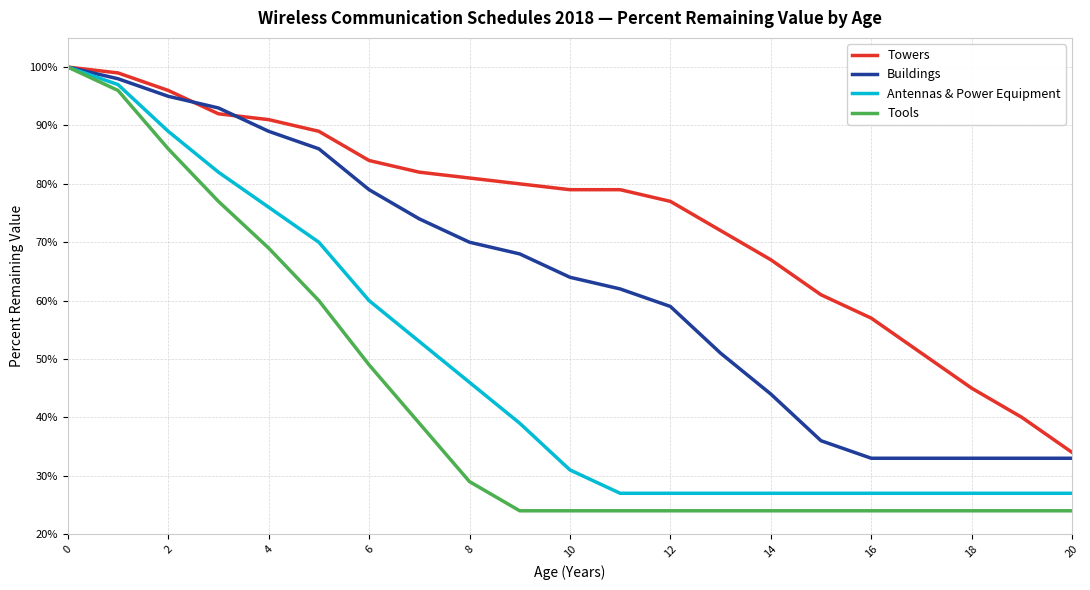

Which series has the largest range (max minus min)?

Tools